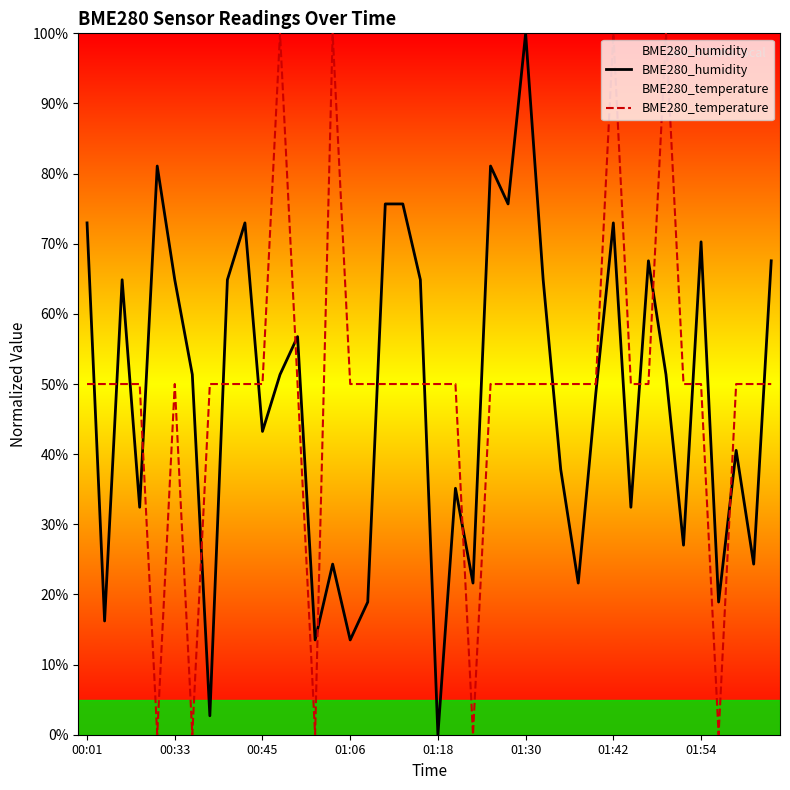

Which series has the largest range (max minus min)?

BME280_humidity